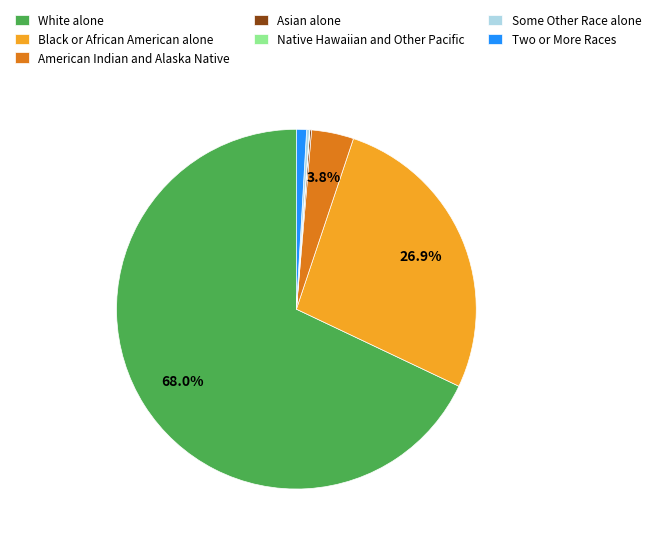

Which has a higher value, Black or African American alone or Two or More Races?

Black or African American alone